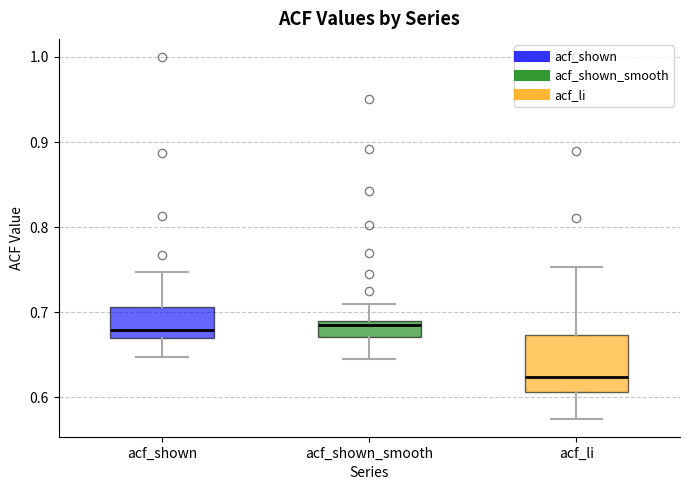

Reading left to right, read every box against the y-axis: the position of its median line, the range the box covers, and the ends of its whiskers. The values are not printed on the chart, so give them approximately, as read against the axis.

acf_shown: median 0.68, box 0.67 to 0.71, whiskers 0.65 to 0.75
acf_shown_smooth: median 0.68, box 0.67 to 0.69, whiskers 0.65 to 0.71
acf_li: median 0.62, box 0.61 to 0.67, whiskers 0.58 to 0.75